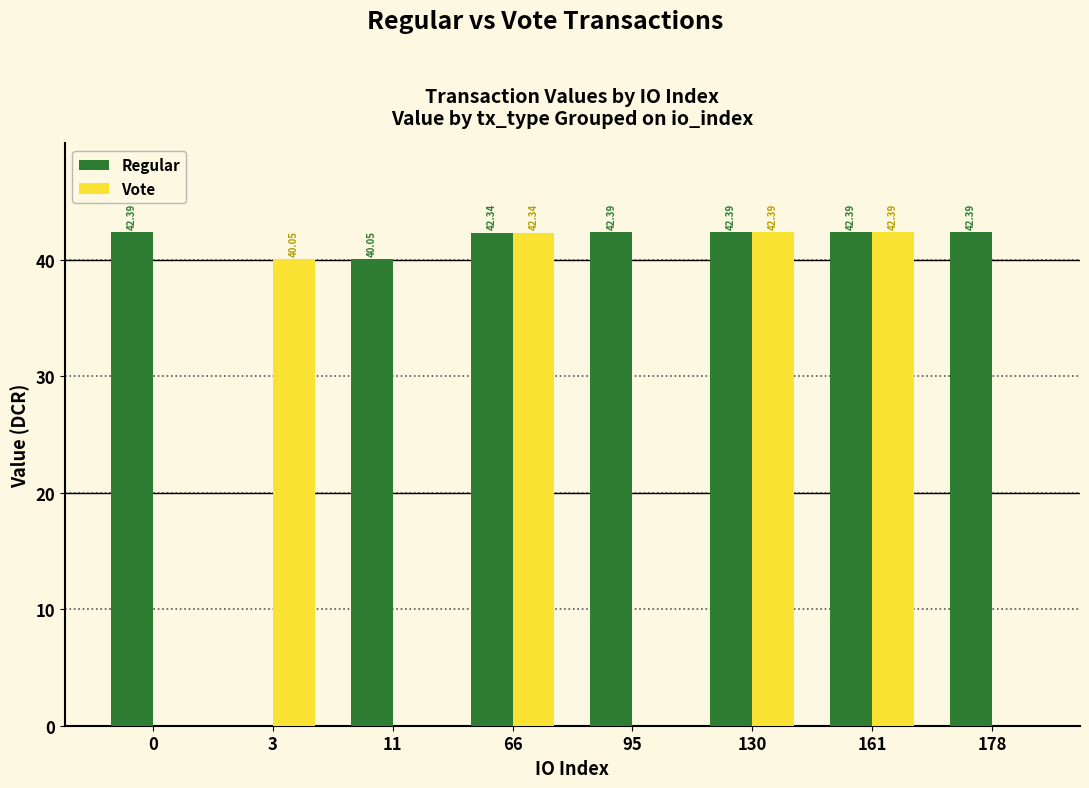

Where is Vote nearest to the value 21?

3